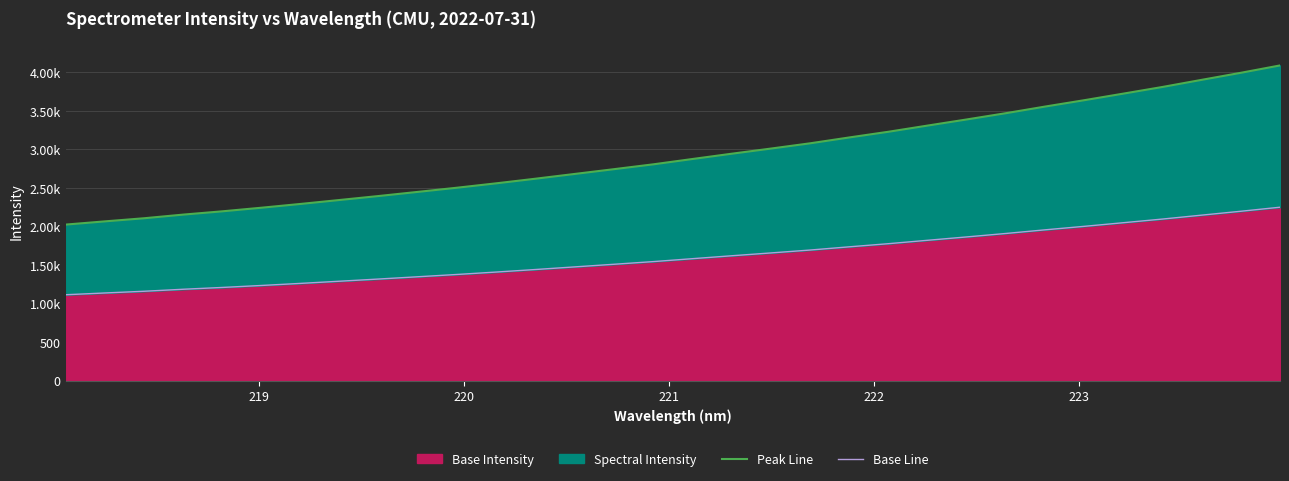

At how many categories does at least one series exceed 3742?

4